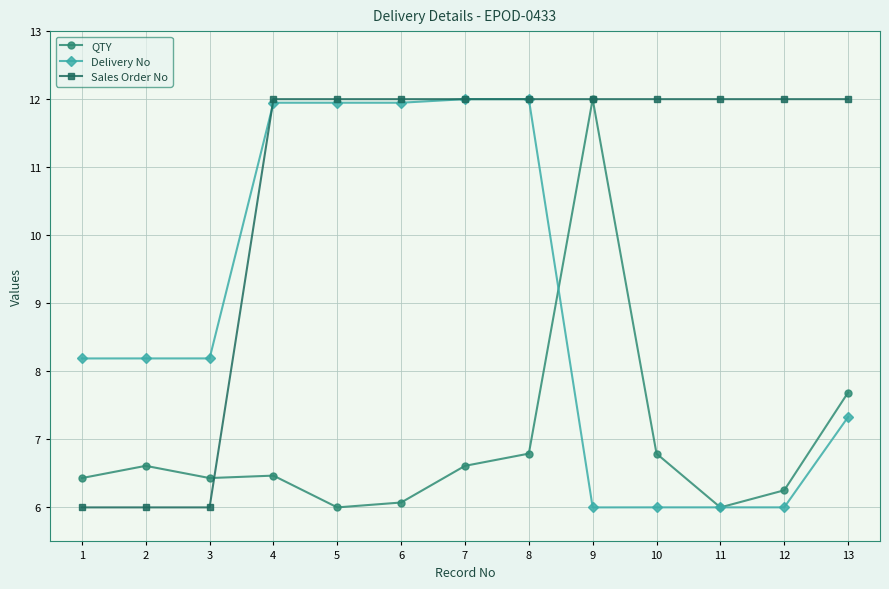

What are all the series names shown in the legend?

QTY, Delivery No, Sales Order No